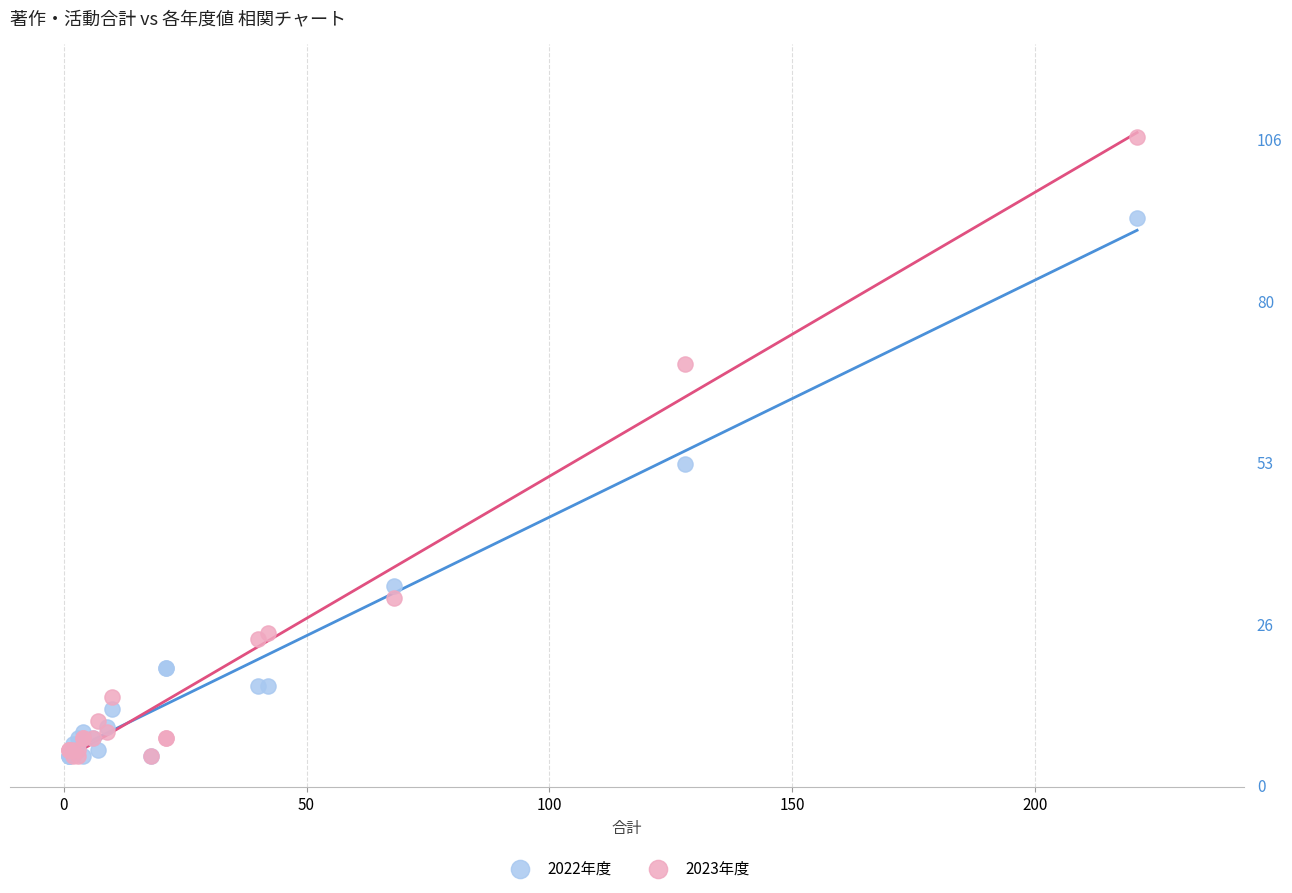

What are all the series names shown in the legend?

2022年度, 2023年度